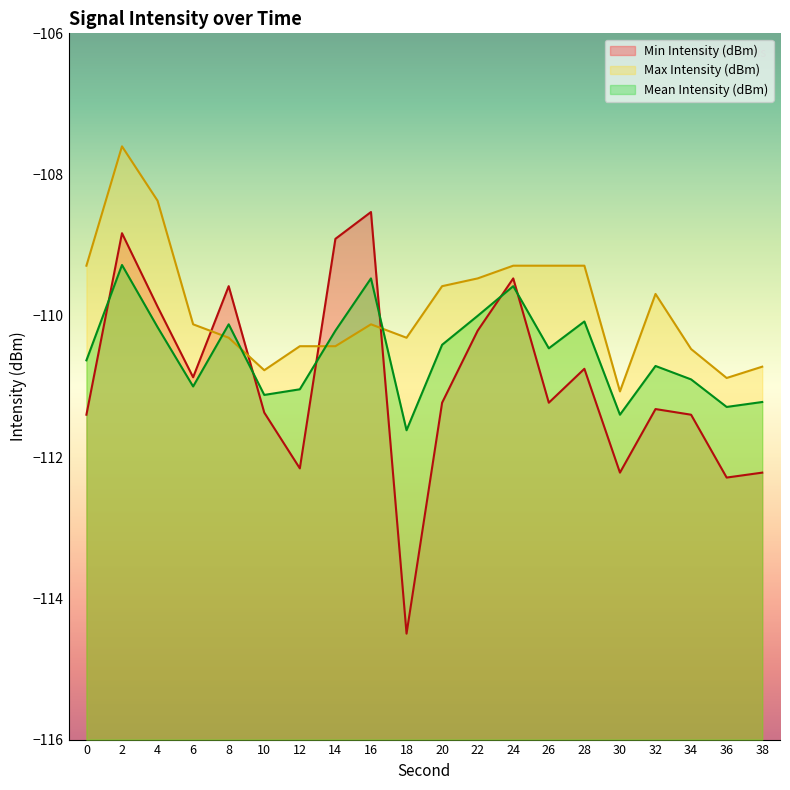

True or false: Max Intensity (dBm) and Mean Intensity (dBm) intersect in this chart.

True